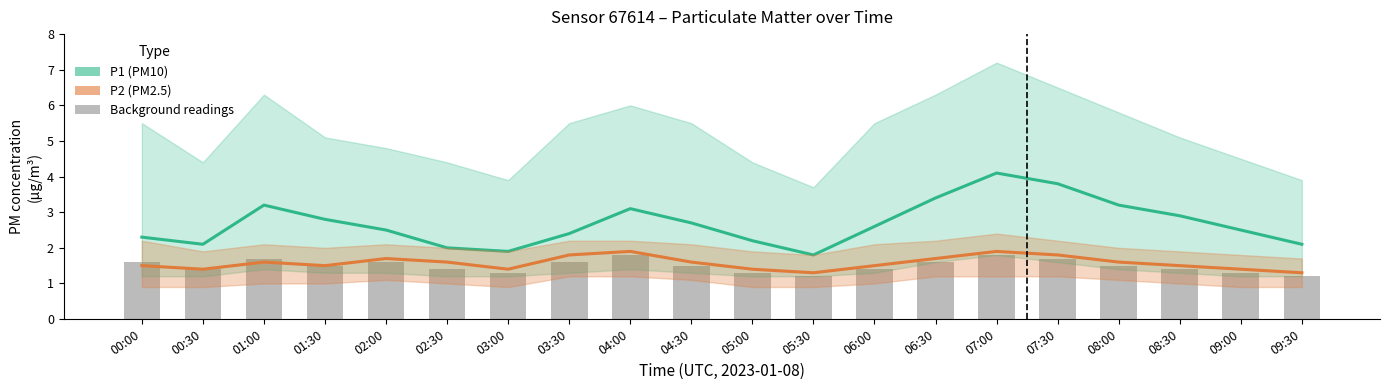

Reading right to left, list all the values displayed in this chart.

P1: 09:30=2.1	09:00=2.5	08:30=2.9	08:00=3.2	07:30=3.8	07:00=4.1	06:30=3.4	06:00=2.6	05:30=1.8	05:00=2.2	04:30=2.7	04:00=3.1	03:30=2.4	03:00=1.9	02:30=2.0	02:00=2.5	01:30=2.8	01:00=3.2	00:30=2.1	00:00=2.3
P2: 09:30=1.3	09:00=1.4	08:30=1.5	08:00=1.6	07:30=1.8	07:00=1.9	06:30=1.7	06:00=1.5	05:30=1.3	05:00=1.4	04:30=1.6	04:00=1.9	03:30=1.8	03:00=1.4	02:30=1.6	02:00=1.7	01:30=1.5	01:00=1.6	00:30=1.4	00:00=1.5
bar_vals: 09:30=1.2	09:00=1.3	08:30=1.4	08:00=1.5	07:30=1.7	07:00=1.8	06:30=1.6	06:00=1.4	05:30=1.2	05:00=1.3	04:30=1.5	04:00=1.8	03:30=1.6	03:00=1.3	02:30=1.4	02:00=1.6	01:30=1.5	01:00=1.7	00:30=1.4	00:00=1.6